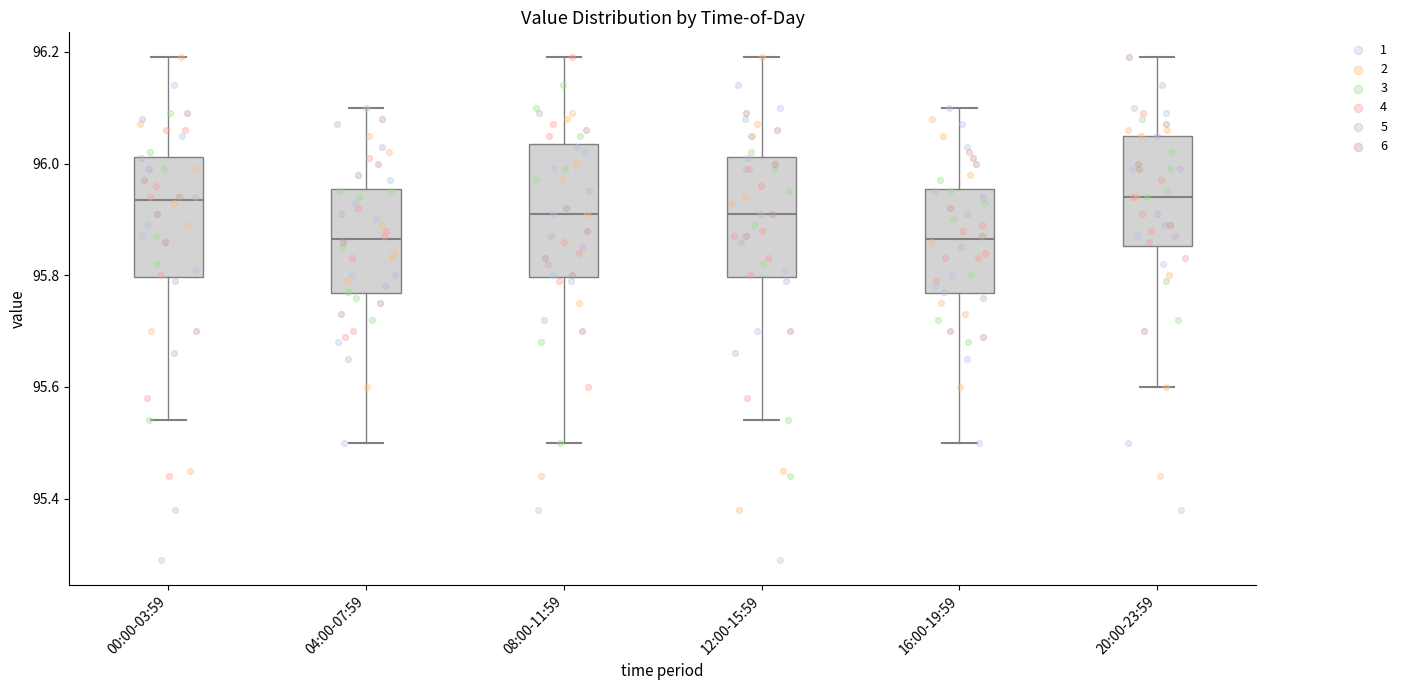

Reading left to right, read every box against the y-axis: the position of its median line, the range the box covers, and the ends of its whiskers. The values are not printed on the chart, so give them approximately, as read against the axis.

00:00-03:59: median 95.94, box 95.80 to 96.02, whiskers 95.54 to 96.20
04:00-07:59: median 95.86, box 95.76 to 95.96, whiskers 95.50 to 96.10
08:00-11:59: median 95.92, box 95.80 to 96.04, whiskers 95.50 to 96.20
12:00-15:59: median 95.92, box 95.80 to 96.02, whiskers 95.54 to 96.20
16:00-19:59: median 95.86, box 95.76 to 95.96, whiskers 95.50 to 96.10
20:00-23:59: median 95.94, box 95.86 to 96.06, whiskers 95.60 to 96.20